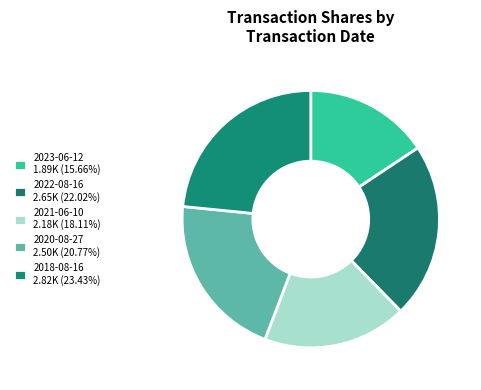

Is it true that 2022-08-16 is 22% of the pie?

True